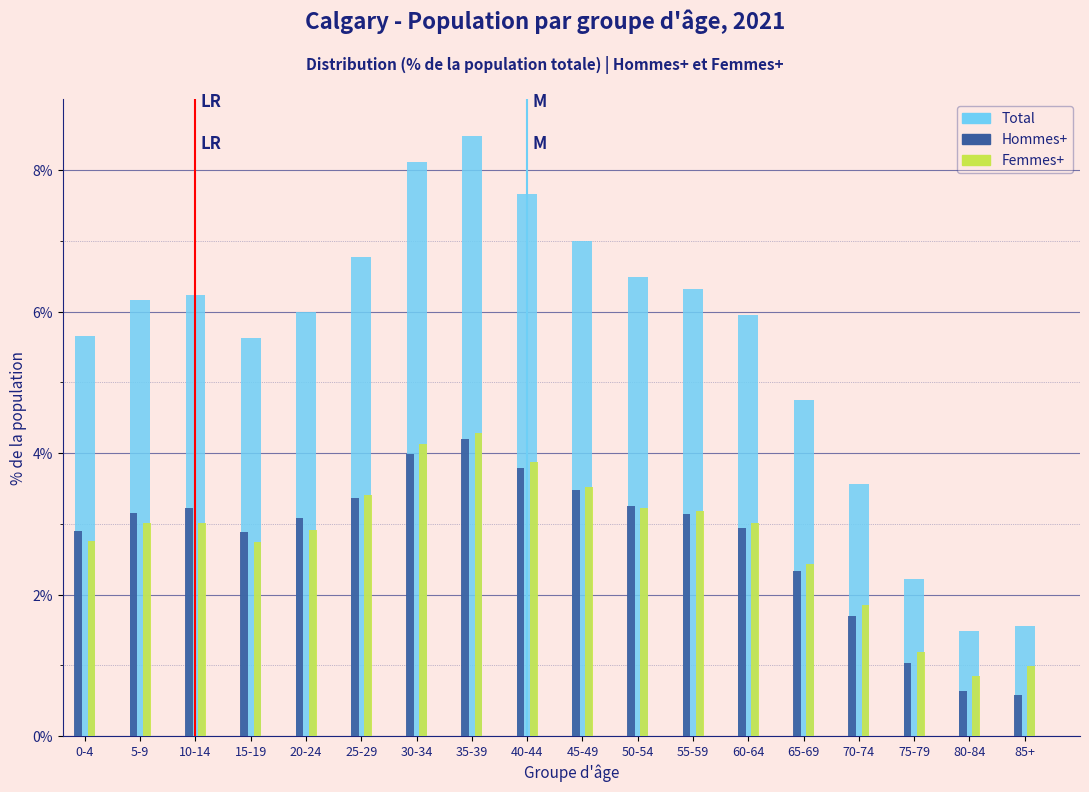

What is the sum of the Femmes+ values at 75-79 and 70-74?

3.0